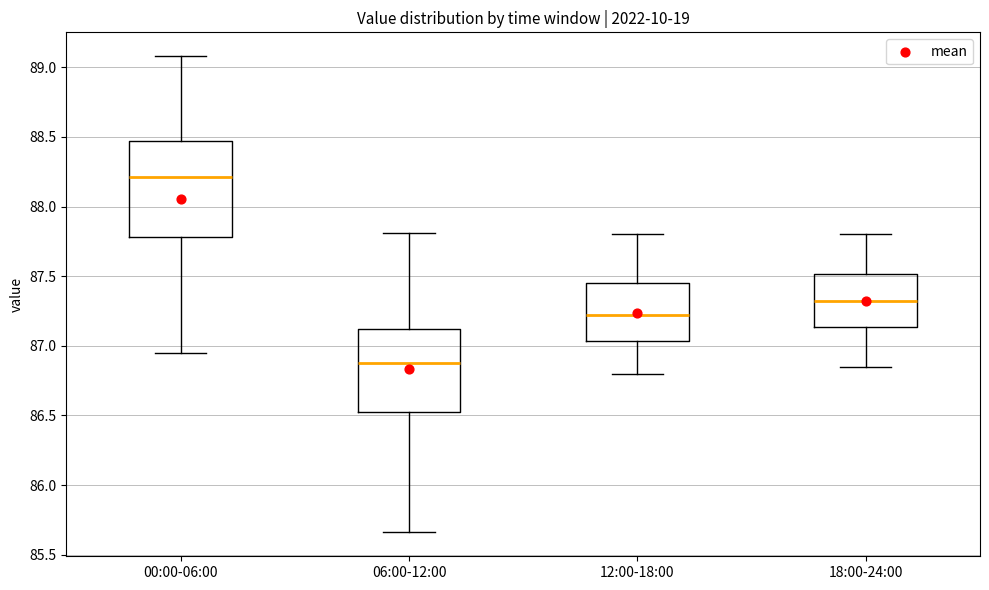

Which box's median line is the lowest?

06:00-12:00